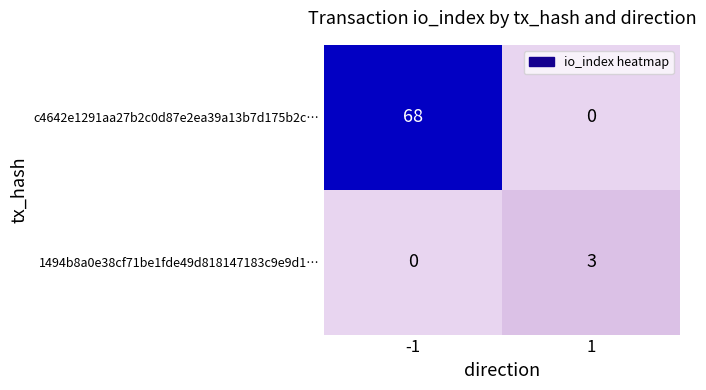

Count the number of data series in this chart.

2